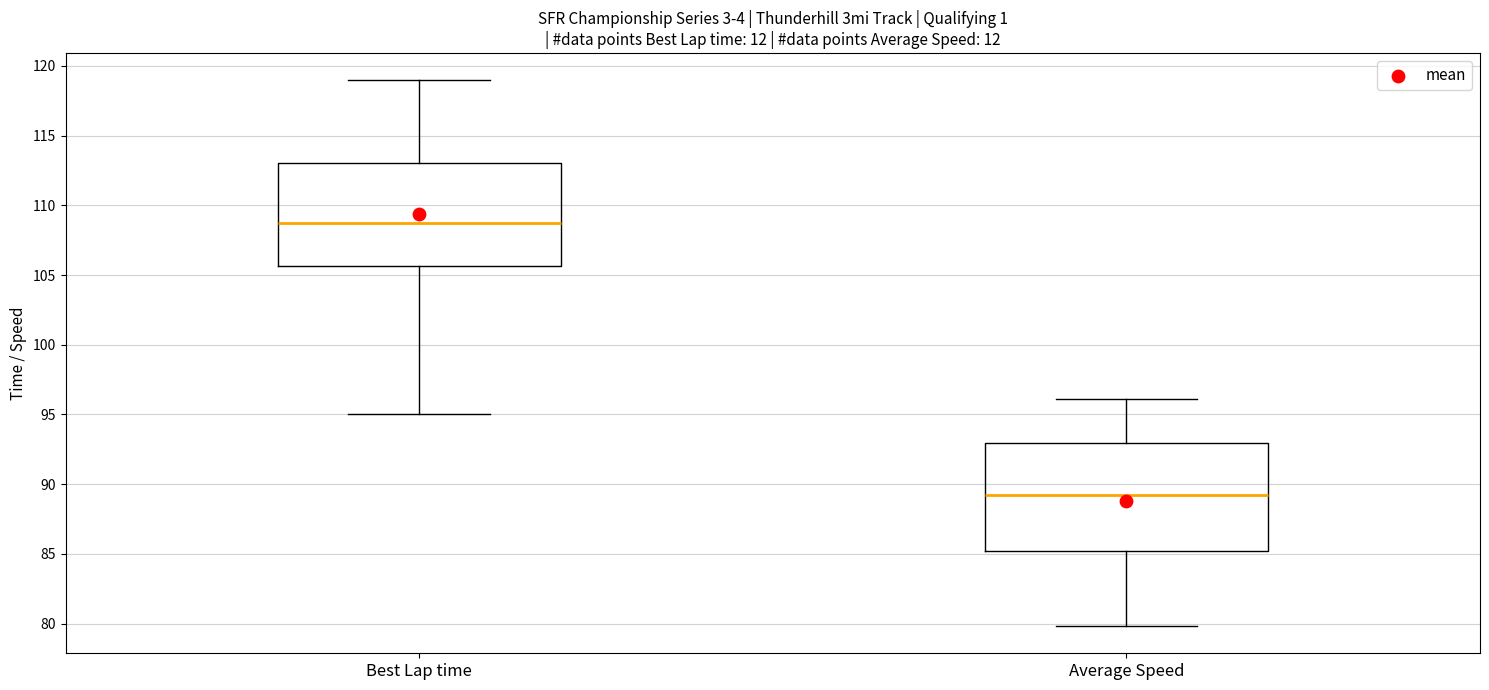

Which box's median line is the lowest?

Average Speed